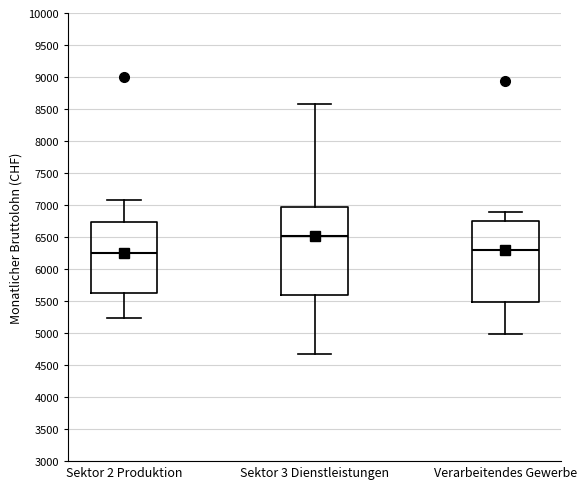

Which box is the tallest, from its lower edge to its upper edge?

Sektor 3 Dienstleistungen